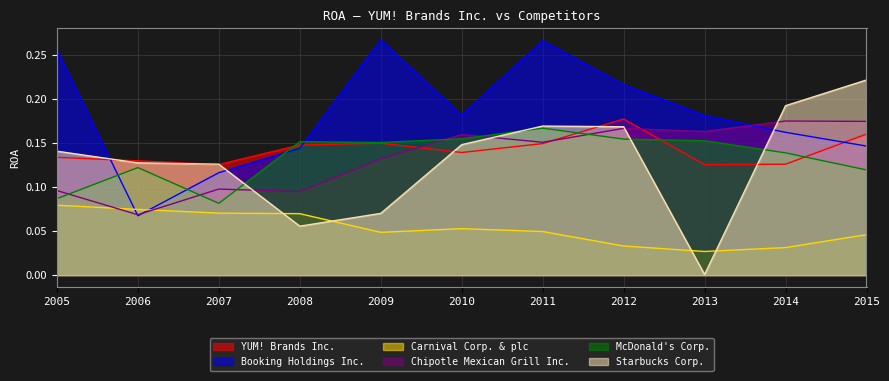

Where is Starbucks Corp. nearest to the value 0?

2013